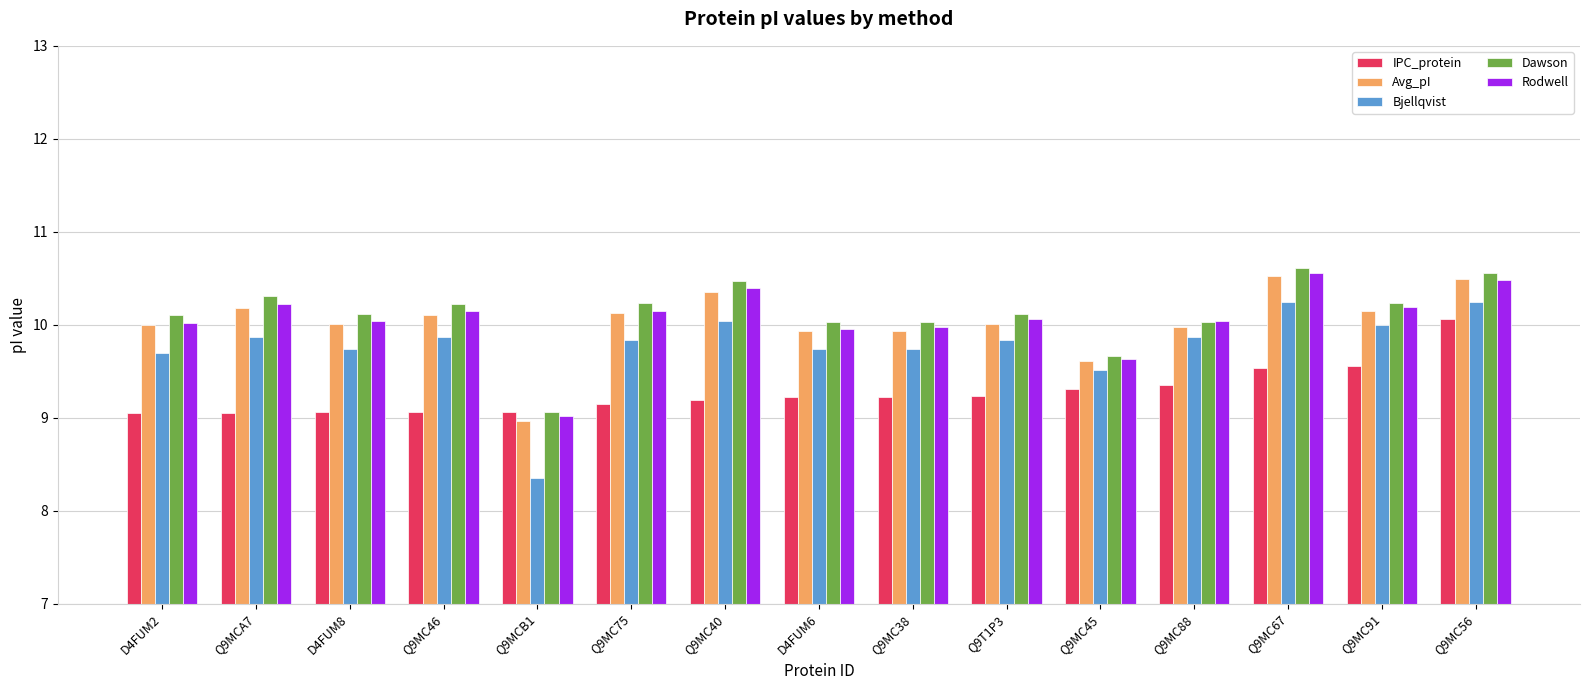

What is the value of the Avg_pI bar at the 7th from the left?

10.4